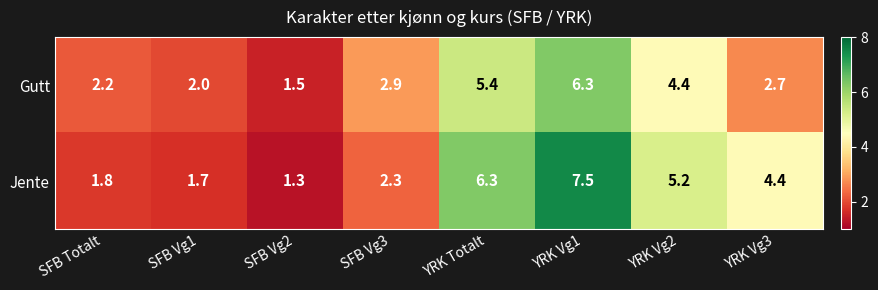

Reading left to right, what are all the values shown in this chart?

Gutt: 2.2	2.0	1.5	2.9	5.4	6.3	4.4	2.7
Jente: 1.8	1.7	1.3	2.3	6.3	7.5	5.2	4.4